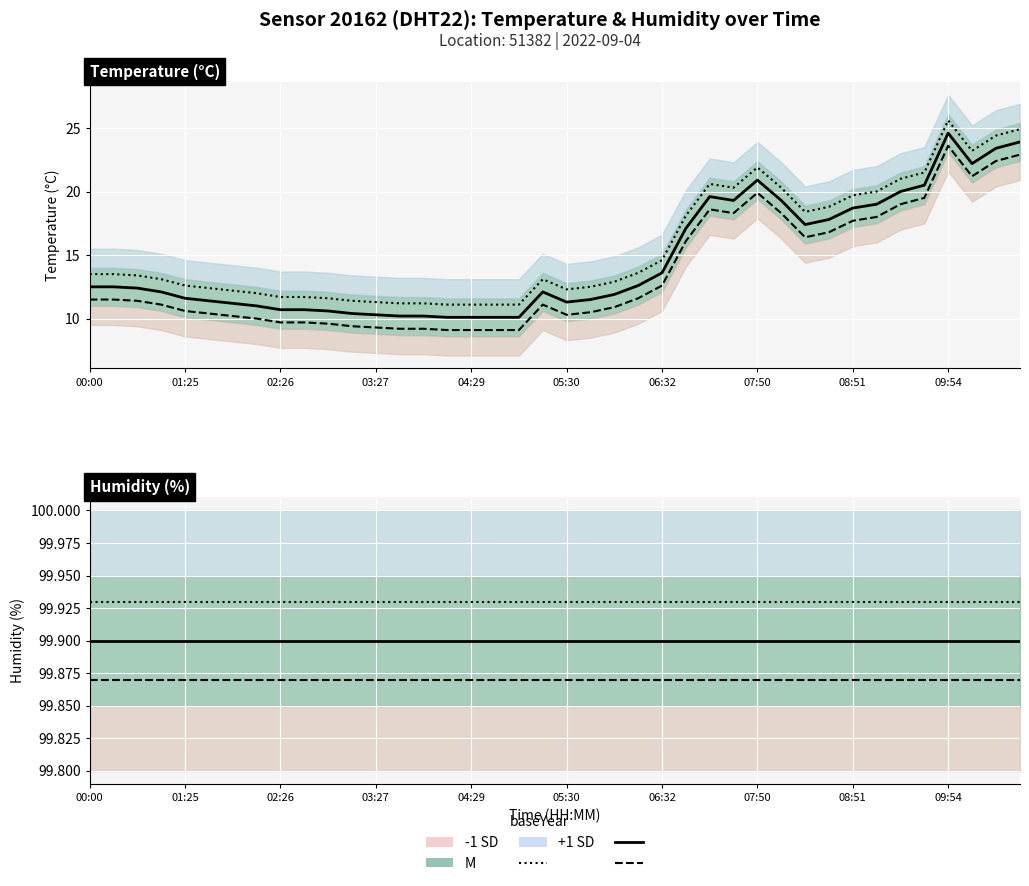

Between 05:30 and 12, which series saw the biggest shift?

M (temperature)